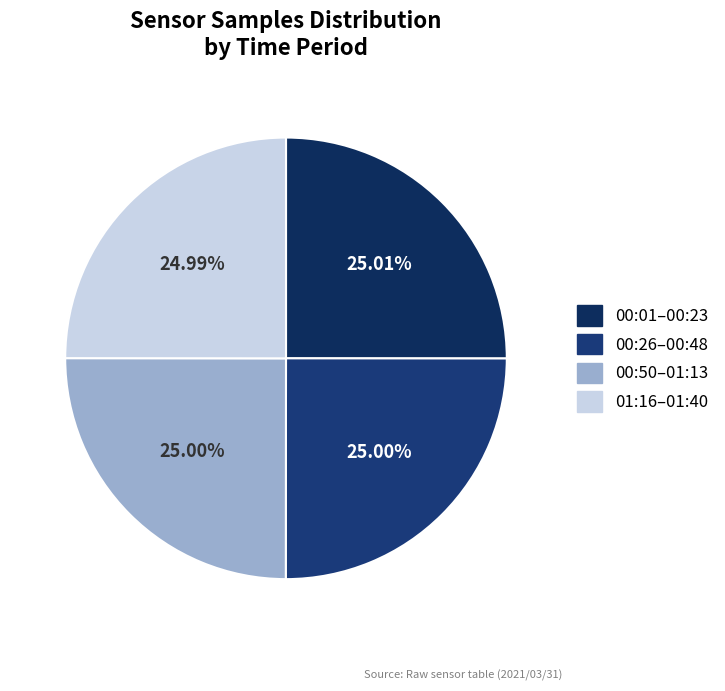

Is there any slice that represents more than half of the pie?

No